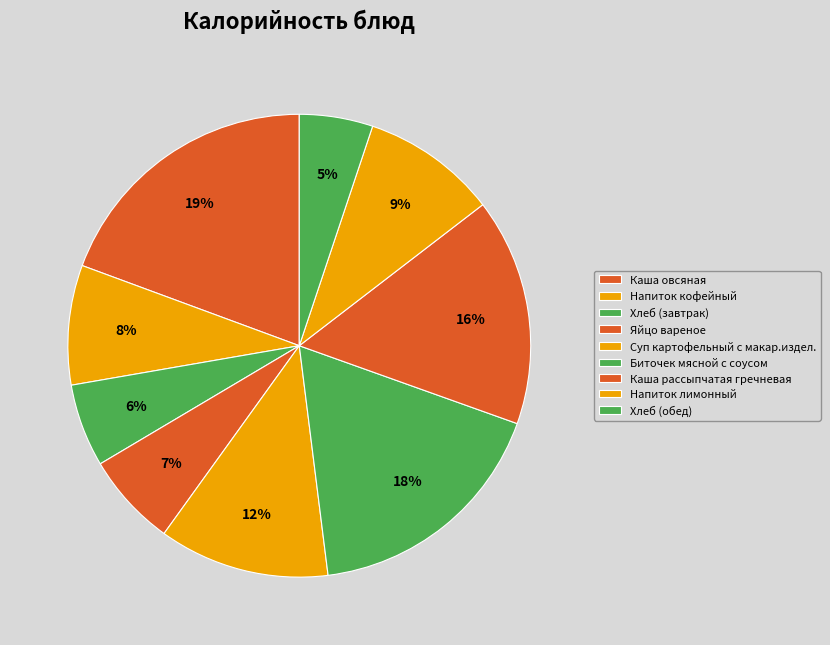

What is the ratio of the value at Хлеб (завтрак) to the value at Суп картофельный с макар.издел.?

0.5